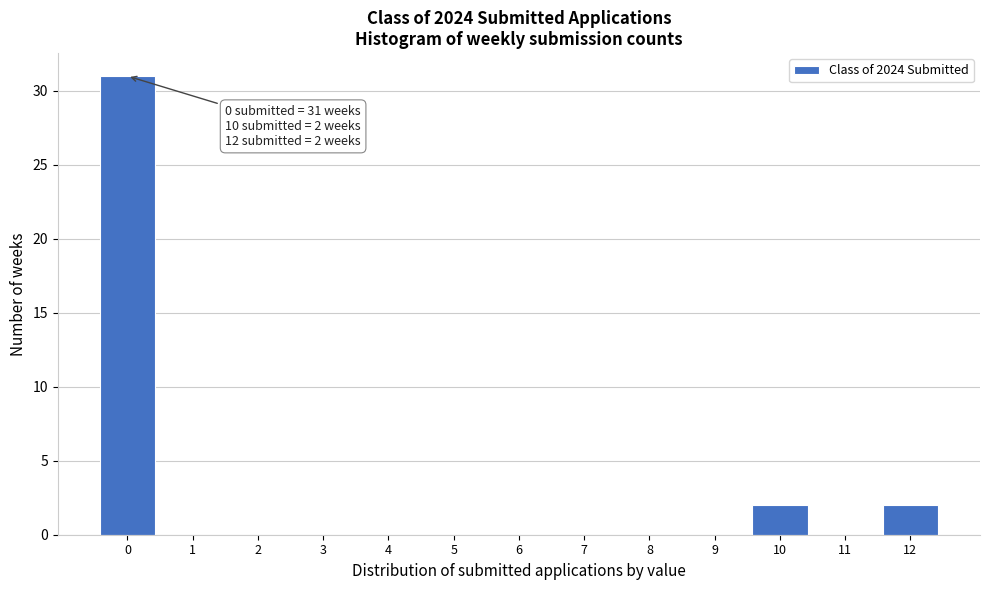

Which range on the x-axis has the tallest bar?

-0.5 to 0.5